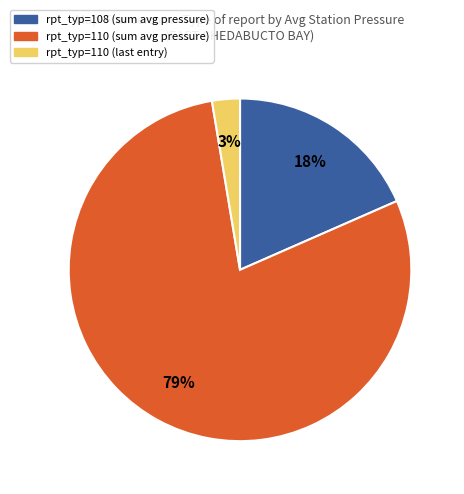

To the nearest percent, what is the average slice percentage?

33%